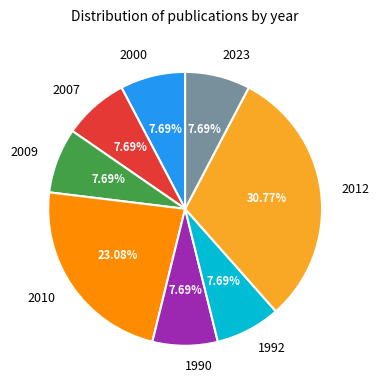

Does any single category account for the majority?

No